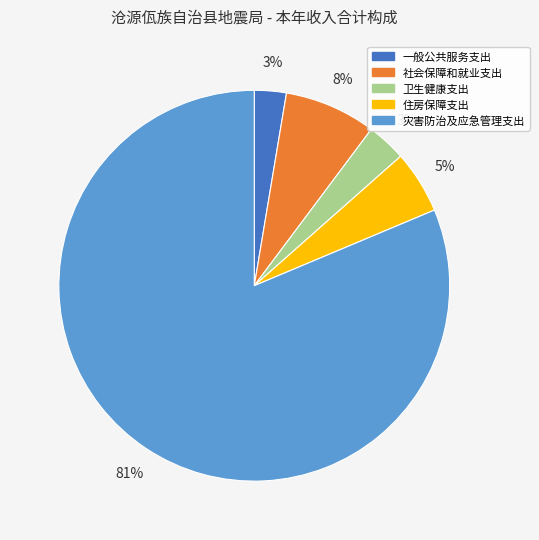

Is the sum of 一般公共服务支出 and 灾害防治及应急管理支出 greater than half?

Yes